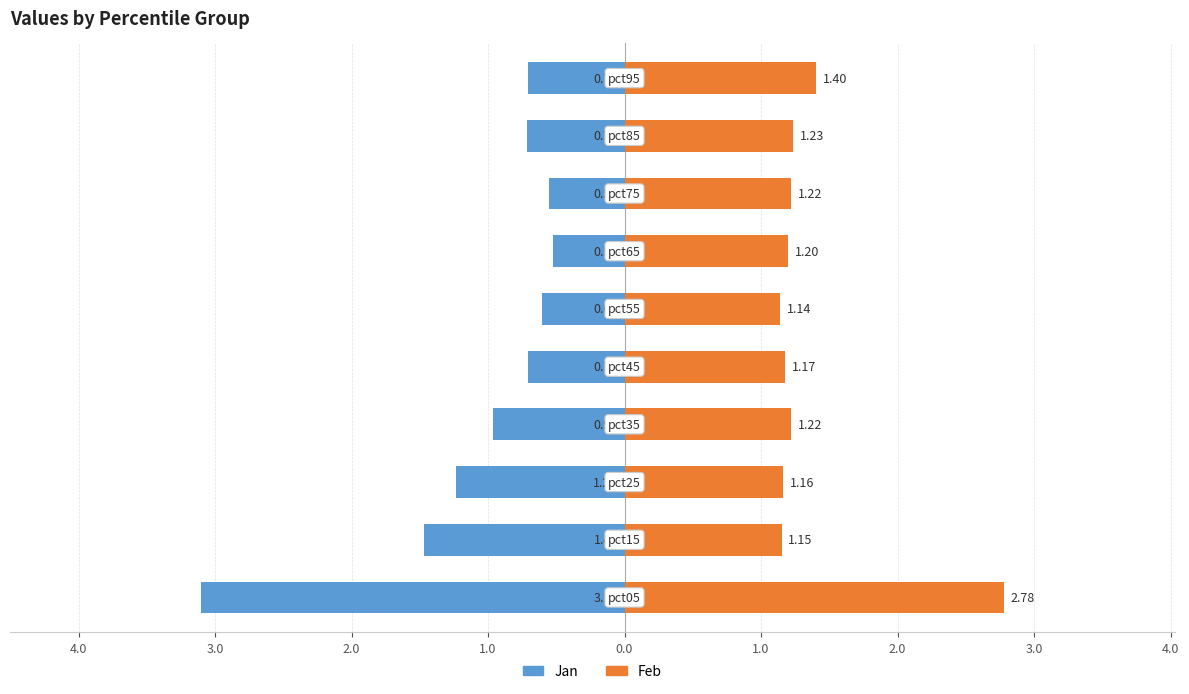

What is the difference between the maximum and second lowest values in the Feb series?

1.6